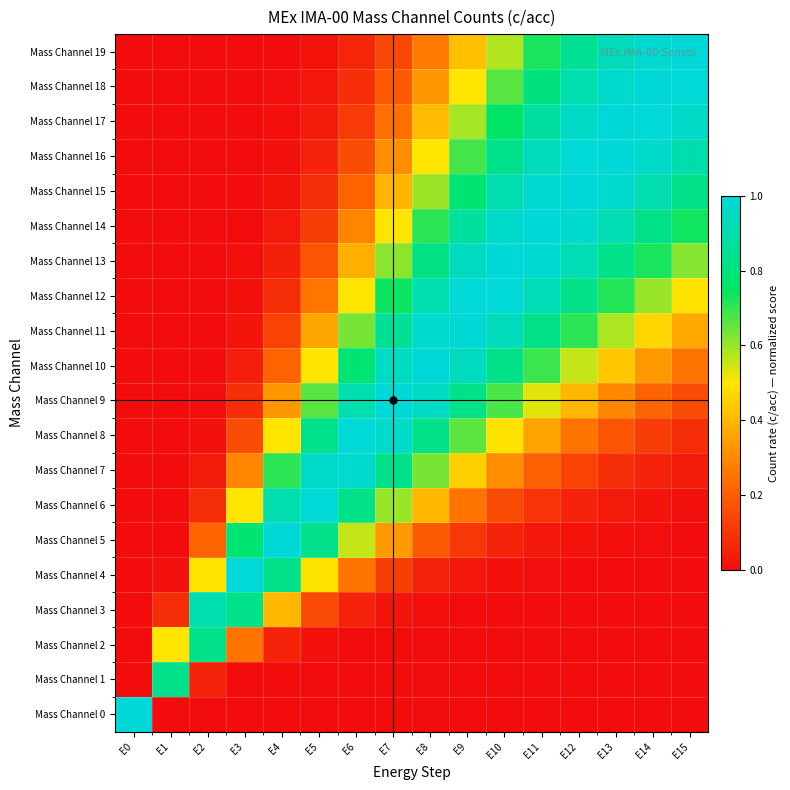

Reading left to right, transcribe all the data shown in this chart.

Mass Channel 0: E0=1.0	E1=0.0	E2=0.0	E3=0.0	E4=0.0	E5=0.0	E6=0.0	E7=0.0	E8=0.0	E9=0.0	E10=0.0	E11=0.0	E12=0.0	E13=0.0	E14=0.0	E15=0.0
Mass Channel 1: E0=0.0	E1=0.8	E2=0.1	E3=0.0	E4=0.0	E5=0.0	E6=0.0	E7=0.0	E8=0.0	E9=0.0	E10=0.0	E11=0.0	E12=0.0	E13=0.0	E14=0.0	E15=0.0
Mass Channel 2: E0=0.0	E1=0.5	E2=0.8	E3=0.3	E4=0.1	E5=0.0	E6=0.0	E7=0.0	E8=0.0	E9=0.0	E10=0.0	E11=0.0	E12=0.0	E13=0.0	E14=0.0	E15=0.0
Mass Channel 3: E0=0.0	E1=0.1	E2=0.9	E3=0.8	E4=0.4	E5=0.2	E6=0.1	E7=0.0	E8=0.0	E9=0.0	E10=0.0	E11=0.0	E12=0.0	E13=0.0	E14=0.0	E15=0.0
Mass Channel 4: E0=0.0	E1=0.0	E2=0.5	E3=1.0	E4=0.8	E5=0.5	E6=0.3	E7=0.1	E8=0.1	E9=0.0	E10=0.0	E11=0.0	E12=0.0	E13=0.0	E14=0.0	E15=0.0
Mass Channel 5: E0=0.0	E1=0.0	E2=0.2	E3=0.8	E4=1.0	E5=0.8	E6=0.6	E7=0.3	E8=0.2	E9=0.1	E10=0.1	E11=0.0	E12=0.0	E13=0.0	E14=0.0	E15=0.0
Mass Channel 6: E0=0.0	E1=0.0	E2=0.1	E3=0.5	E4=0.9	E5=1.0	E6=0.8	E7=0.6	E8=0.4	E9=0.3	E10=0.2	E11=0.1	E12=0.1	E13=0.0	E14=0.0	E15=0.0
Mass Channel 7: E0=0.0	E1=0.0	E2=0.0	E3=0.3	E4=0.7	E5=1.0	E6=1.0	E7=0.8	E8=0.6	E9=0.5	E10=0.3	E11=0.2	E12=0.1	E13=0.1	E14=0.1	E15=0.0
Mass Channel 8: E0=0.0	E1=0.0	E2=0.0	E3=0.2	E4=0.5	E5=0.8	E6=1.0	E7=1.0	E8=0.8	E9=0.7	E10=0.5	E11=0.4	E12=0.3	E13=0.2	E14=0.1	E15=0.1
Mass Channel 9: E0=0.0	E1=0.0	E2=0.0	E3=0.1	E4=0.3	E5=0.7	E6=0.9	E7=1.0	E8=1.0	E9=0.8	E10=0.7	E11=0.5	E12=0.4	E13=0.3	E14=0.2	E15=0.2
Mass Channel 10: E0=0.0	E1=0.0	E2=0.0	E3=0.0	E4=0.2	E5=0.5	E6=0.8	E7=1.0	E8=1.0	E9=0.9	E10=0.8	E11=0.7	E12=0.6	E13=0.4	E14=0.3	E15=0.3
Mass Channel 11: E0=0.0	E1=0.0	E2=0.0	E3=0.0	E4=0.1	E5=0.4	E6=0.6	E7=0.9	E8=1.0	E9=1.0	E10=0.9	E11=0.8	E12=0.7	E13=0.6	E14=0.5	E15=0.4
Mass Channel 12: E0=0.0	E1=0.0	E2=0.0	E3=0.0	E4=0.1	E5=0.3	E6=0.5	E7=0.7	E8=0.9	E9=1.0	E10=1.0	E11=0.9	E12=0.8	E13=0.7	E14=0.6	E15=0.5
Mass Channel 13: E0=0.0	E1=0.0	E2=0.0	E3=0.0	E4=0.1	E5=0.2	E6=0.4	E7=0.6	E8=0.8	E9=0.9	E10=1.0	E11=1.0	E12=0.9	E13=0.8	E14=0.7	E15=0.6
Mass Channel 14: E0=0.0	E1=0.0	E2=0.0	E3=0.0	E4=0.0	E5=0.1	E6=0.3	E7=0.5	E8=0.7	E9=0.9	E10=1.0	E11=1.0	E12=1.0	E13=0.9	E14=0.8	E15=0.7
Mass Channel 15: E0=0.0	E1=0.0	E2=0.0	E3=0.0	E4=0.0	E5=0.1	E6=0.2	E7=0.4	E8=0.6	E9=0.8	E10=0.9	E11=1.0	E12=1.0	E13=1.0	E14=0.9	E15=0.8
Mass Channel 16: E0=0.0	E1=0.0	E2=0.0	E3=0.0	E4=0.0	E5=0.1	E6=0.2	E7=0.3	E8=0.5	E9=0.7	E10=0.8	E11=0.9	E12=1.0	E13=1.0	E14=1.0	E15=0.9
Mass Channel 17: E0=0.0	E1=0.0	E2=0.0	E3=0.0	E4=0.0	E5=0.0	E6=0.1	E7=0.2	E8=0.4	E9=0.6	E10=0.7	E11=0.9	E12=1.0	E13=1.0	E14=1.0	E15=1.0
Mass Channel 18: E0=0.0	E1=0.0	E2=0.0	E3=0.0	E4=0.0	E5=0.0	E6=0.1	E7=0.2	E8=0.3	E9=0.5	E10=0.7	E11=0.8	E12=0.9	E13=1.0	E14=1.0	E15=1.0
Mass Channel 19: E0=0.0	E1=0.0	E2=0.0	E3=0.0	E4=0.0	E5=0.0	E6=0.1	E7=0.1	E8=0.3	E9=0.4	E10=0.6	E11=0.7	E12=0.8	E13=0.9	E14=1.0	E15=1.0